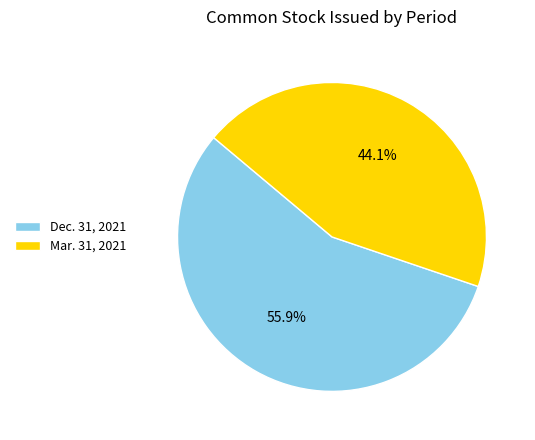

Count the number of slices in the pie.

2